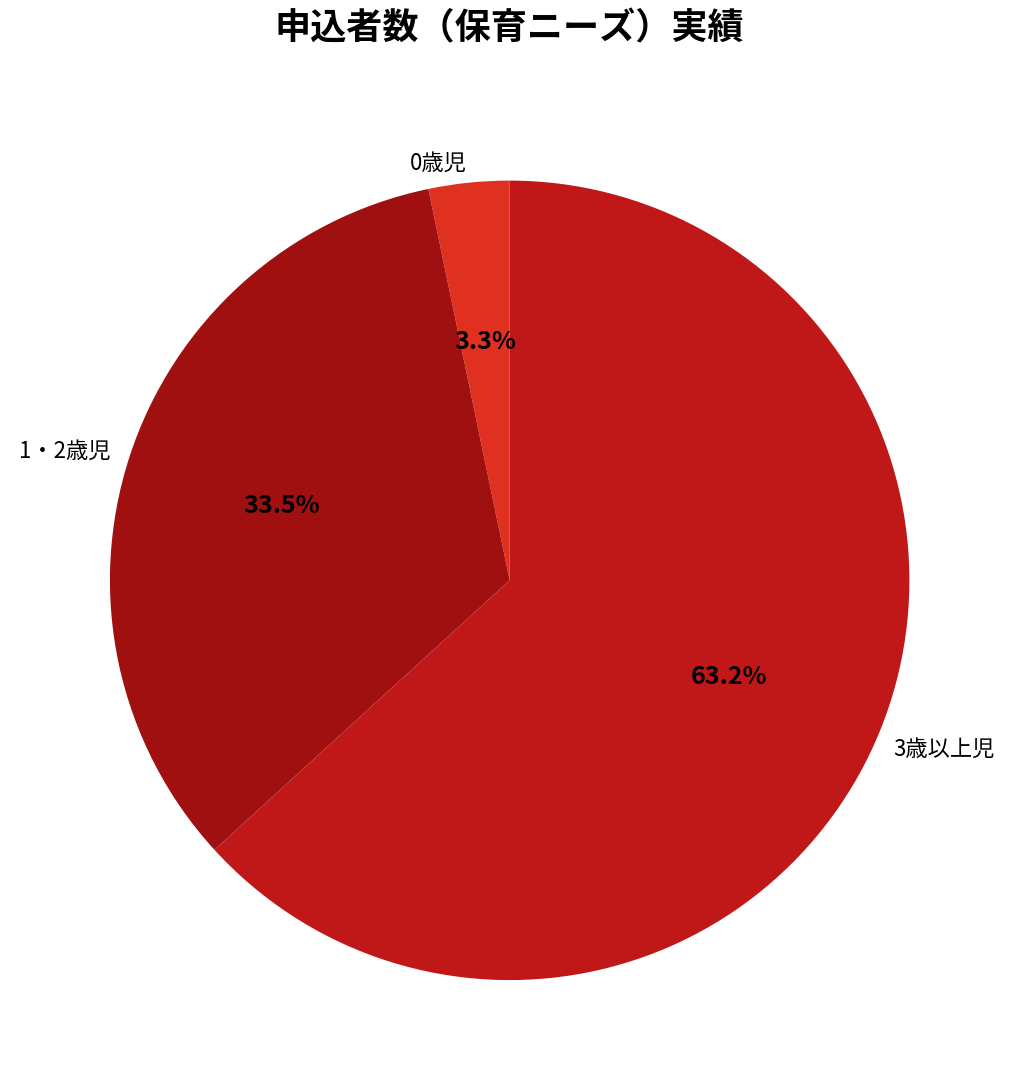

To the nearest percent, what percentage of the pie is 0歳児?

3%